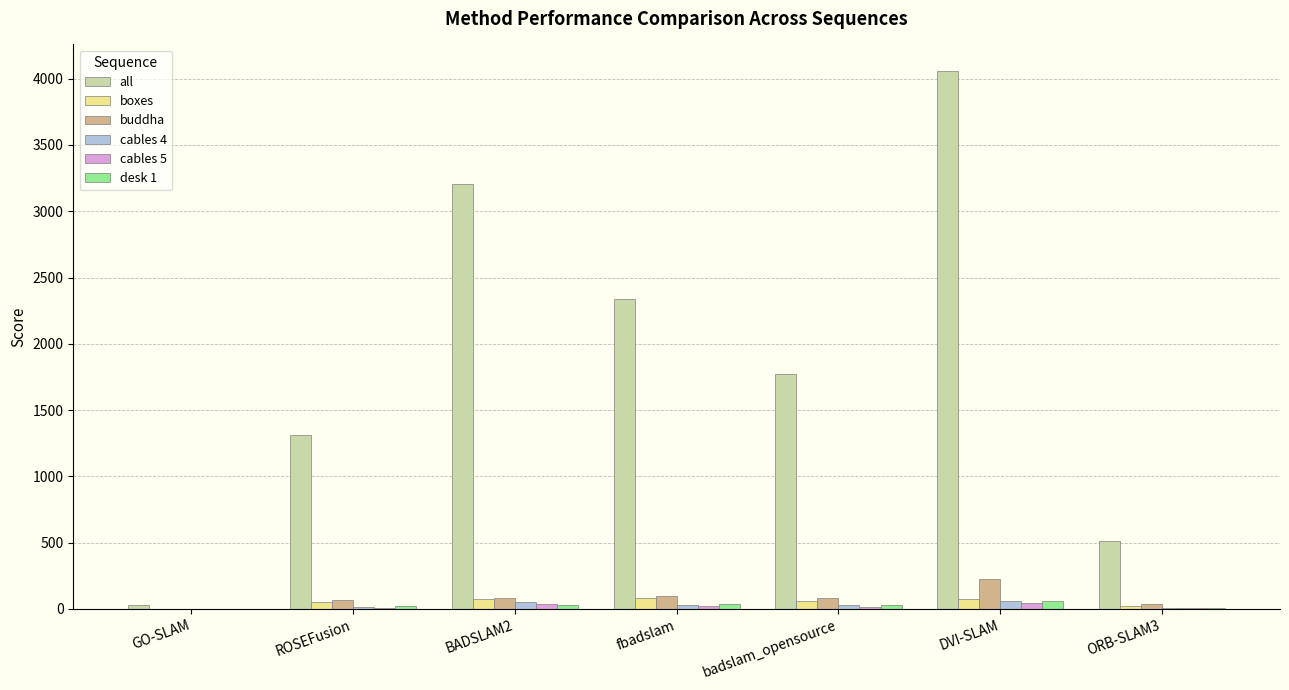

True or false: cables 5 has a value of 9.4 at ROSEFusion.

True